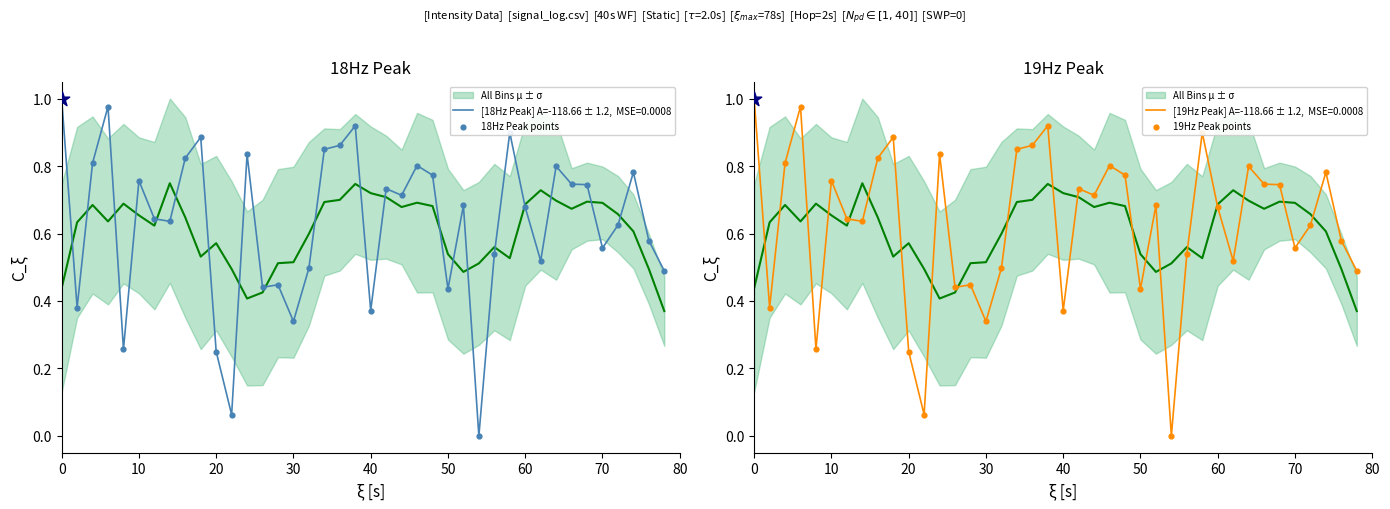

Which series has the largest total across all categories?

18Hz Peak points